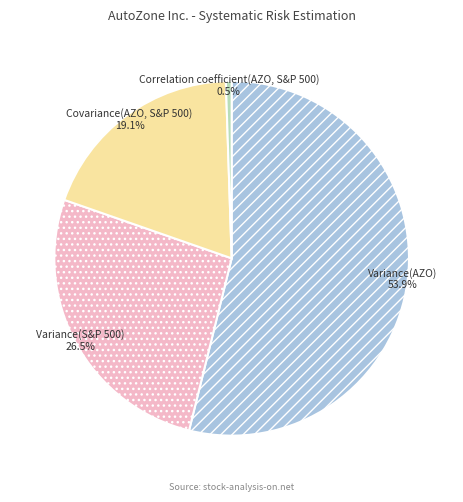

Approximately how many times larger is the value at Variance(S&P 500) compared to Variance(AZO)?

0.5